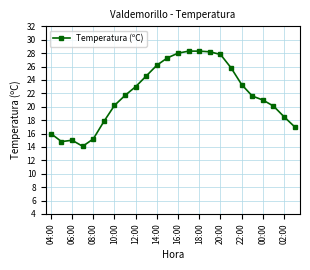

What is the value of the 1st point from the left?

16.0